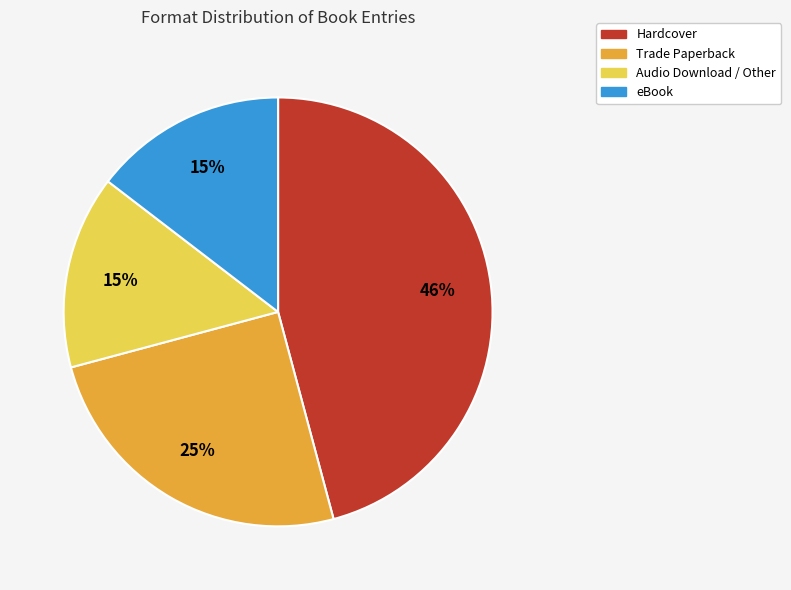

Is there any slice that represents more than half of the pie?

No